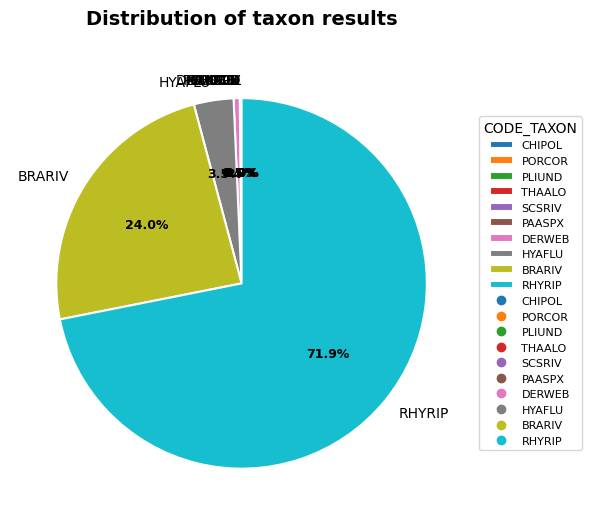

Which slice represents more than half of the pie?

RHYRIP